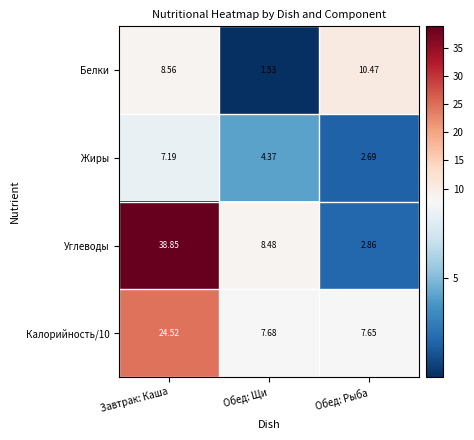

How many categories are shown in the chart?

3